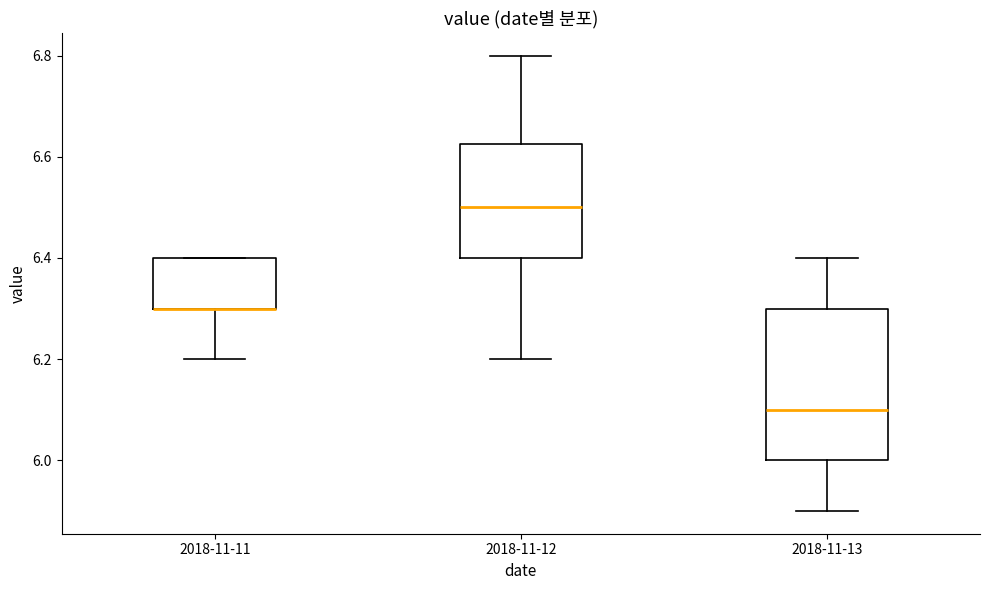

Comparing the boxes themselves (not the whiskers), which one is the tallest?

2018-11-13